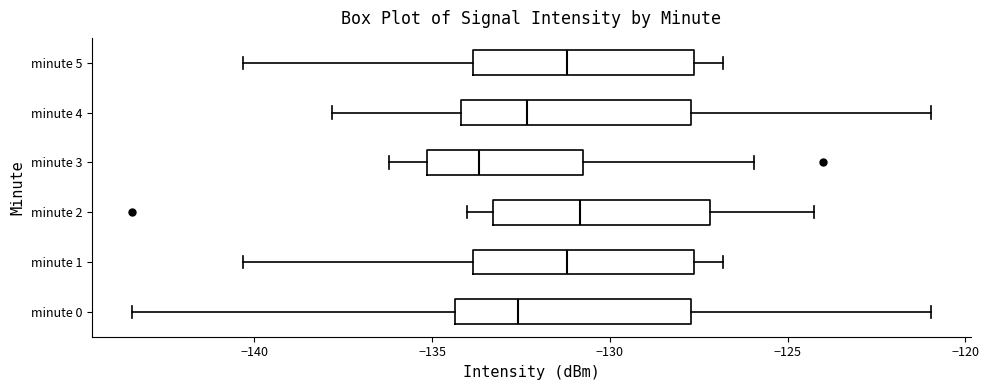

Reading bottom to top, transcribe this box plot: for each box, give where its median line is, the range the box spans, and where its two whiskers end, as read against the x-axis. The values are not printed on the chart, so give them approximately, as read against the axis.

minute 0: median -132.5, box -134.5 to -127.5, whiskers -143.5 to -121.0
minute 1: median -131.0, box -134.0 to -127.5, whiskers -140.5 to -127.0
minute 2: median -131.0, box -133.5 to -127.0, whiskers -134.0 to -124.5
minute 3: median -133.5, box -135.0 to -130.5, whiskers -136.0 to -126.0
minute 4: median -132.5, box -134.0 to -127.5, whiskers -138.0 to -121.0
minute 5: median -131.0, box -134.0 to -127.5, whiskers -140.5 to -127.0